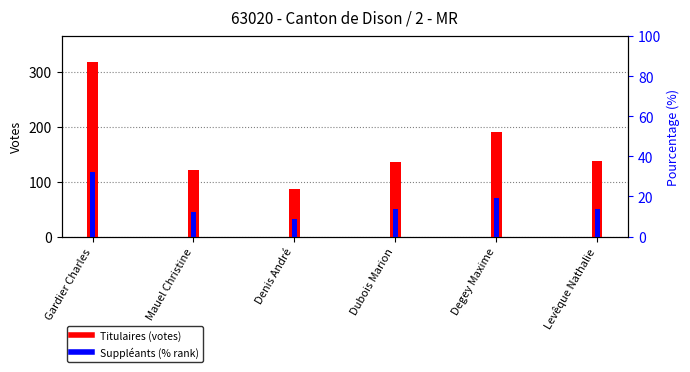

Rank the series by their average value, from highest to lowest.

Titulaires, Suppléants